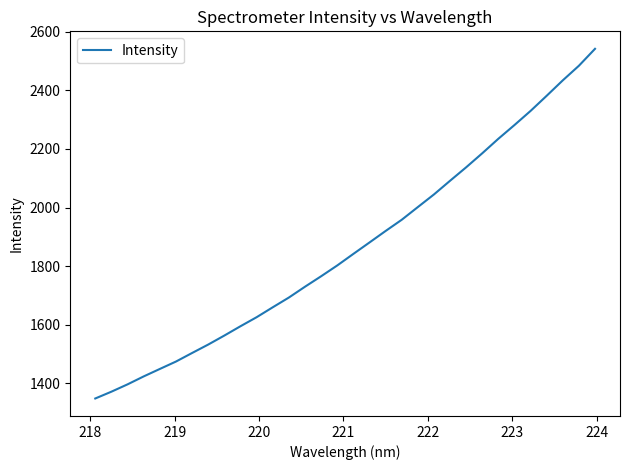

What is the greatest value displayed?

2541.7